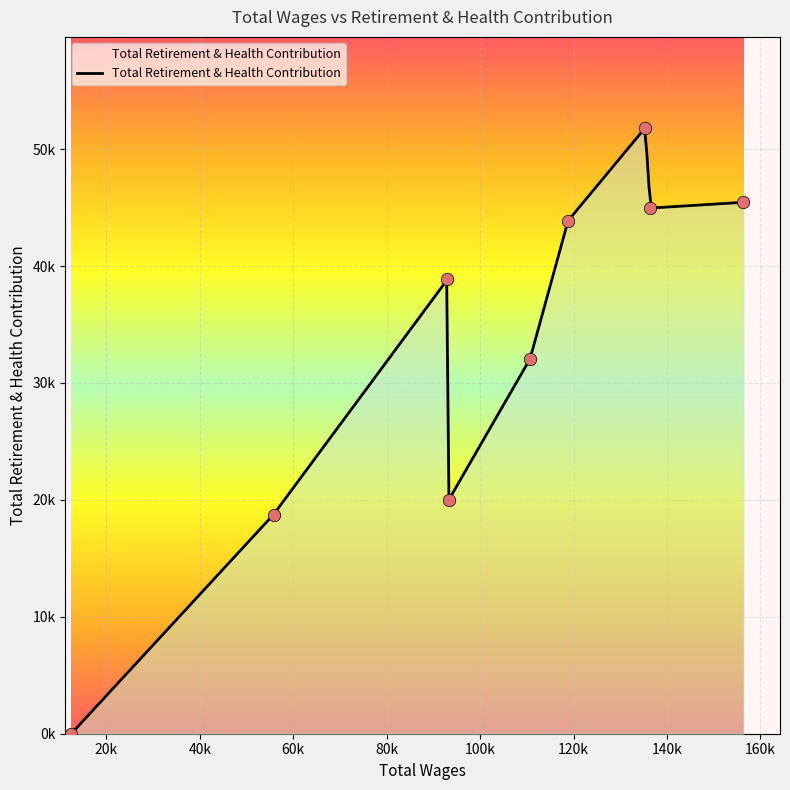

What is the ratio of the value at 93300.0 to the value at 156367.0?

0.4